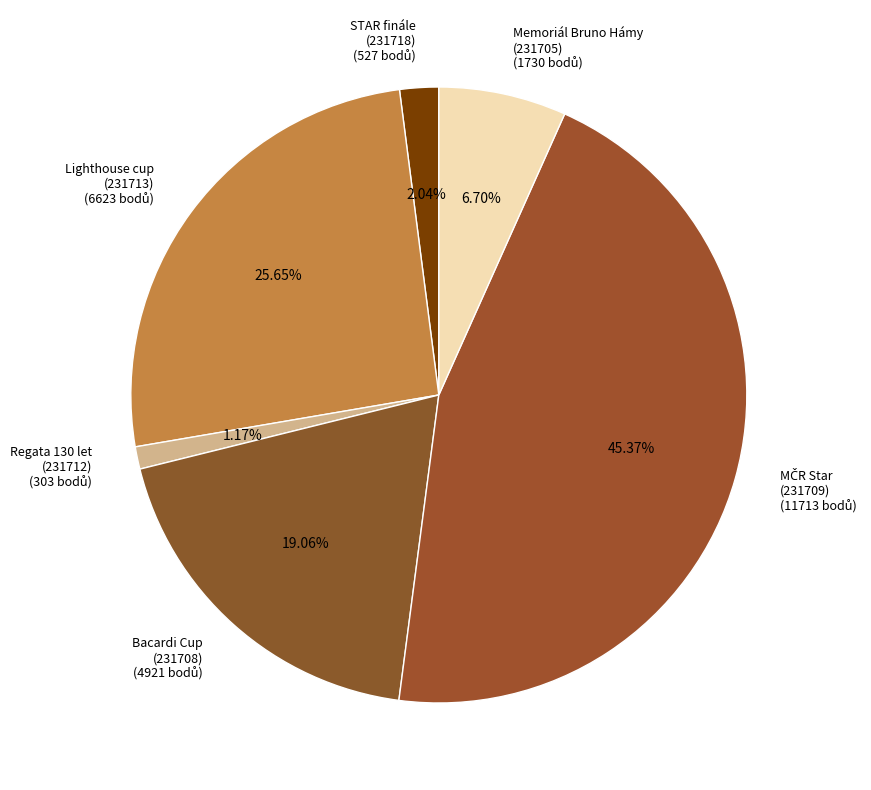

Which has a higher value, Memoriál Bruno Hámy (231705) or Bacardi Cup (231708)?

Bacardi Cup (231708)